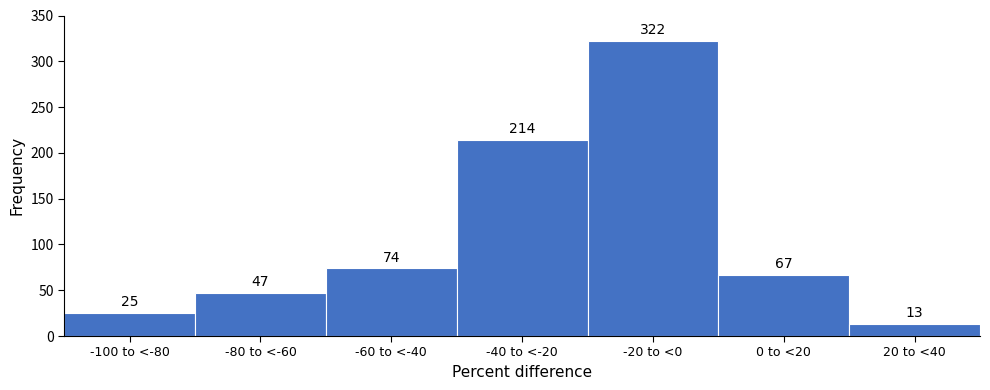

Reading left to right, list all the values displayed in this chart.

-100 to <-80=25	-80 to <-60=47	-60 to <-40=74	-40 to <-20=214	-20 to <0=322	0 to <20=67	20 to <40=13